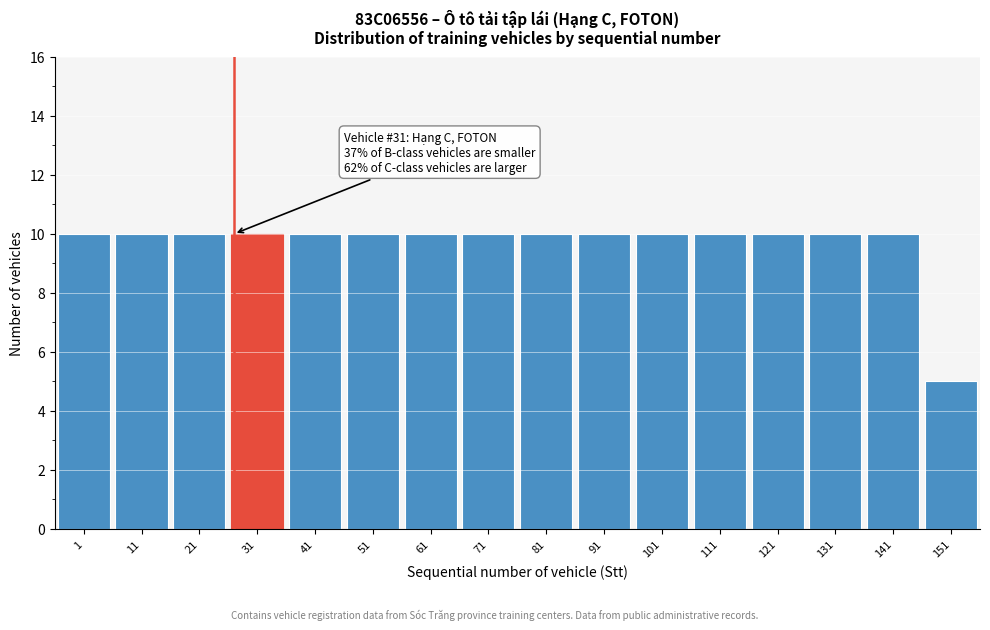

Reading left to right, extract all data points from this chart.

1=10	11=10	21=10	31=10	41=10	51=10	61=10	71=10	81=10	91=10	101=10	111=10	121=10	131=10	141=10	151=5